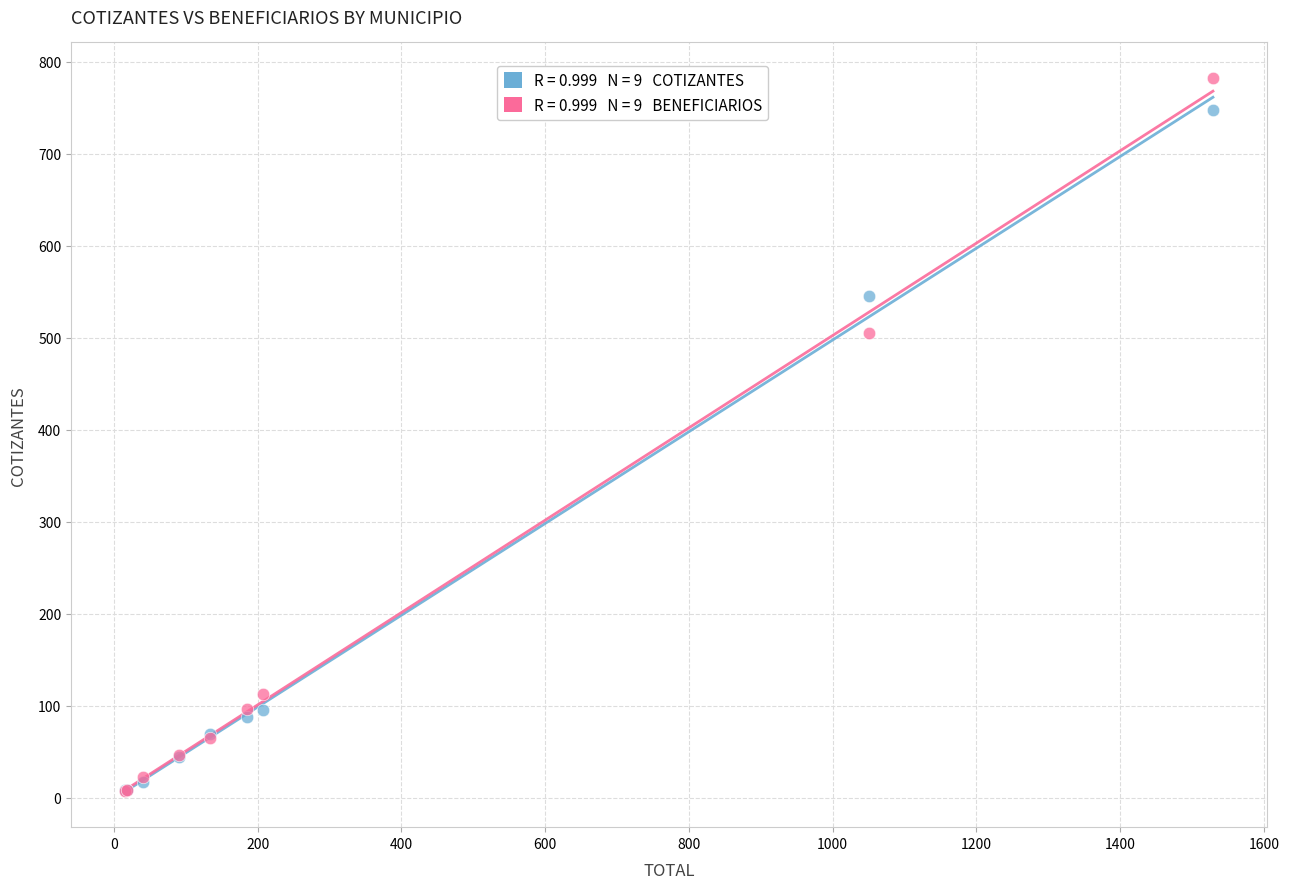

Across all series, what Y value is closest to 394?

505